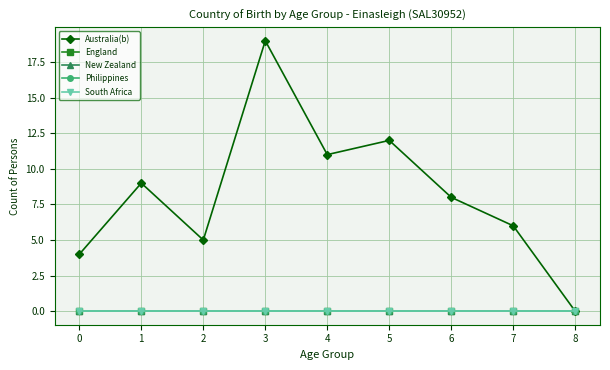

Which series has the largest total across all categories?

Australia(b)